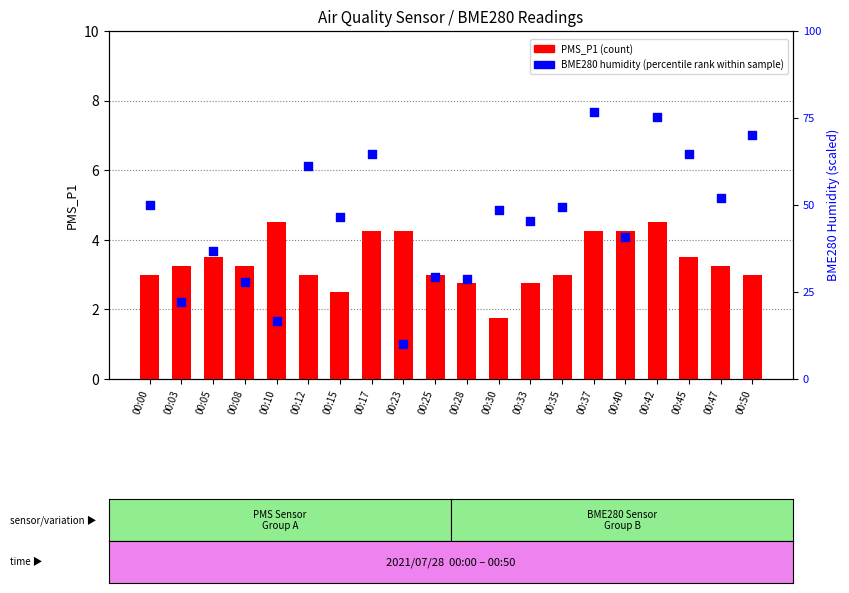

Which series has the largest Y range (max minus min)?

BME280_humidity (percentile)